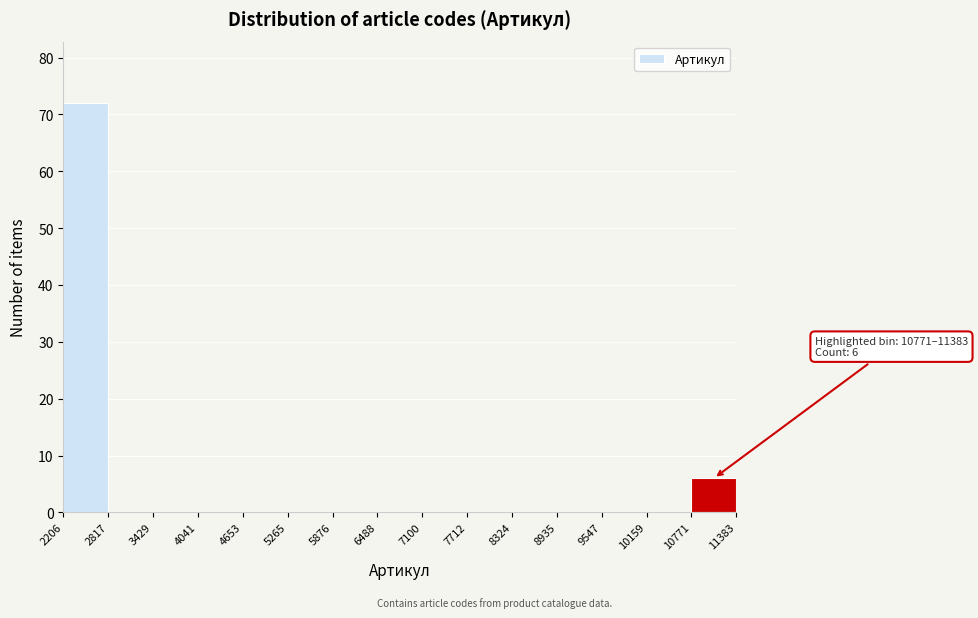

Which range on the x-axis has the tallest bar?

2206 to 2817